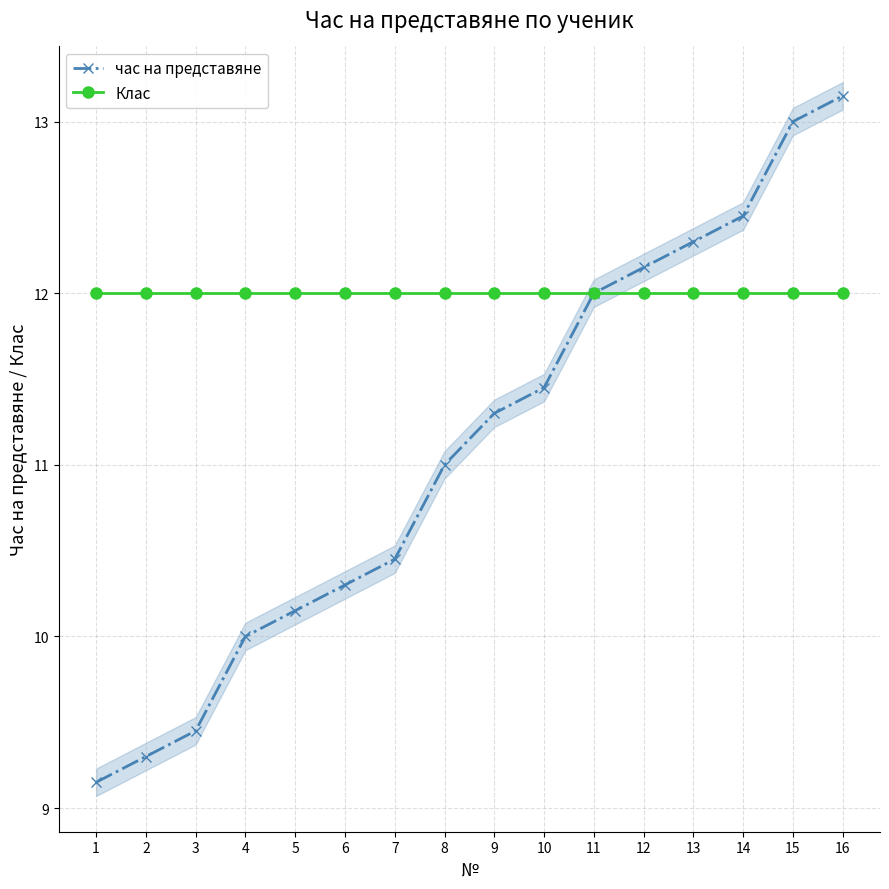

Which series has the largest range (max minus min)?

час на представяне